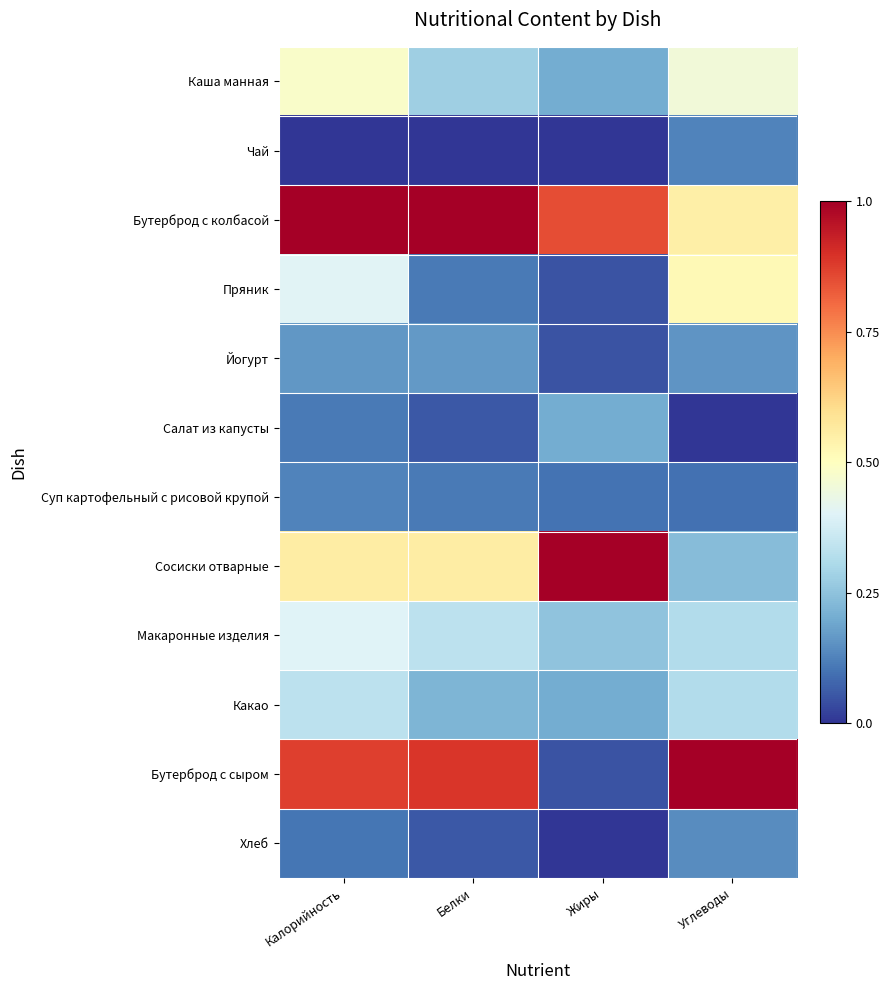

At which category is the sum across all series the highest?

Калорийность